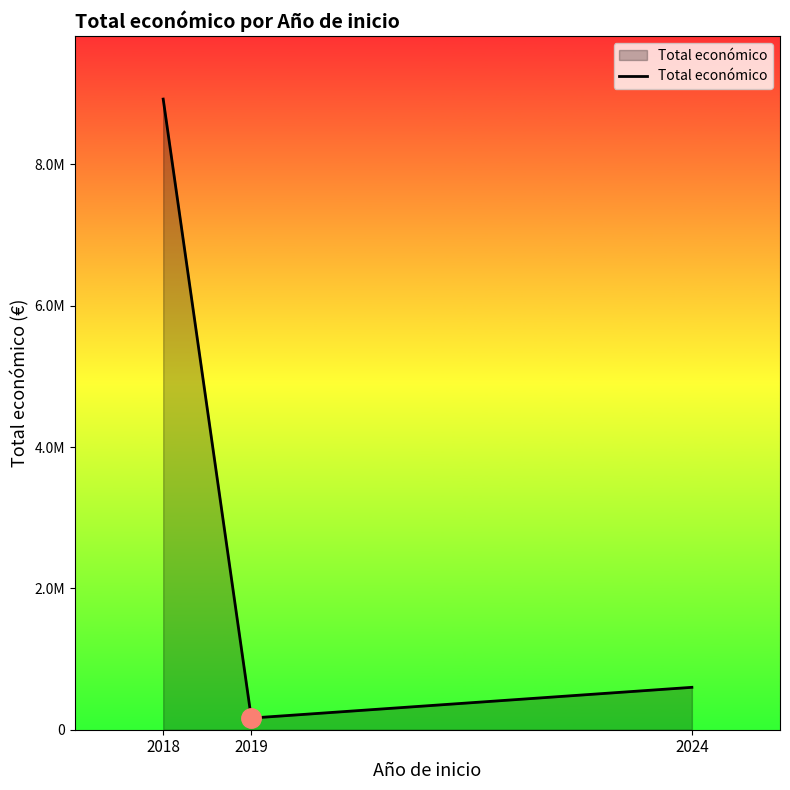

Does the chart have visible grid lines?

No